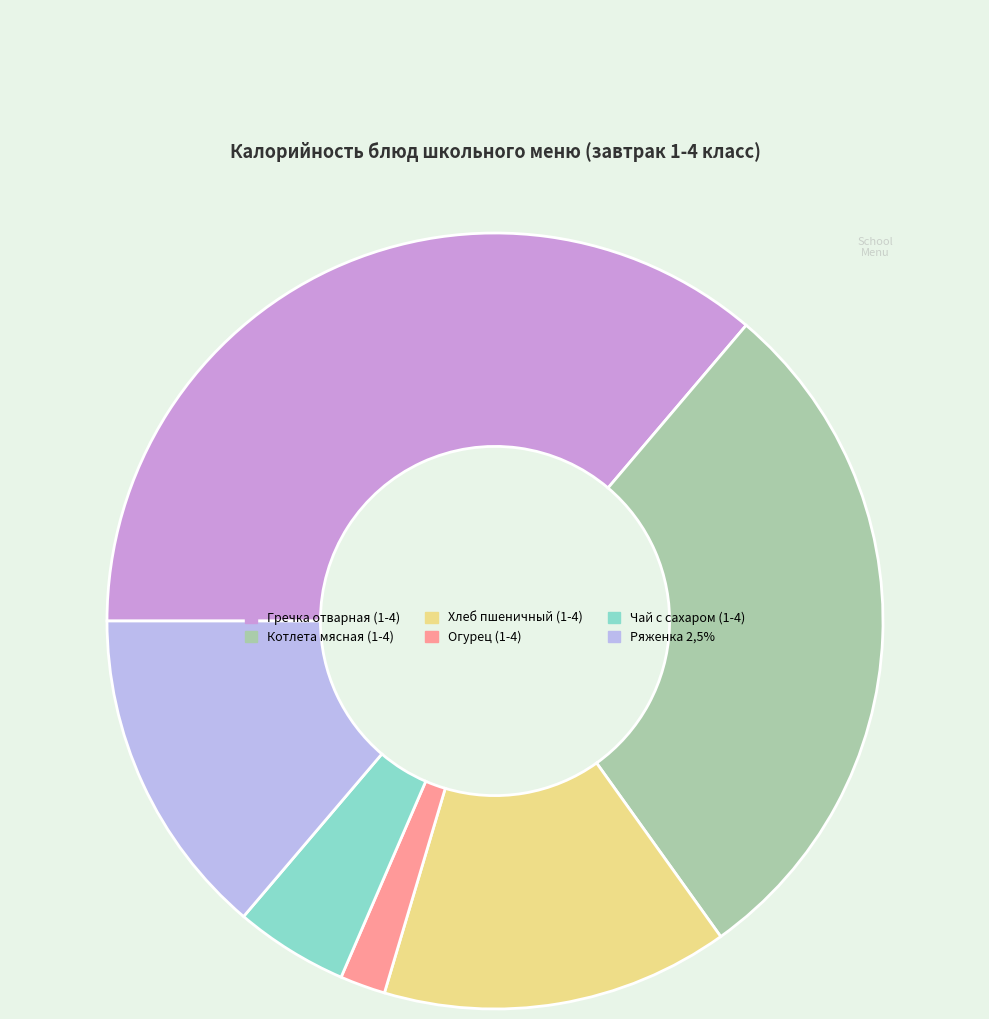

True or false: Котлета мясная (1-4) accounts for 22% of the total.

False